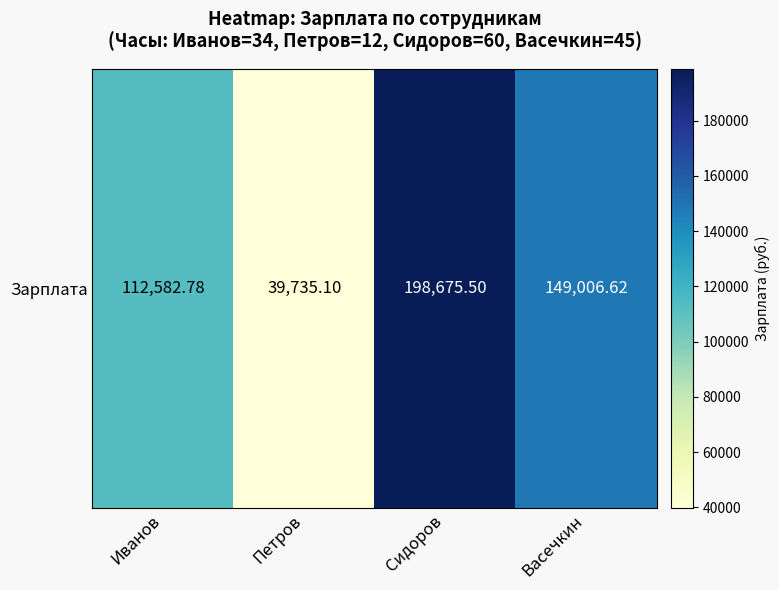

The value at Иванов is 61991.1. True or false?

False